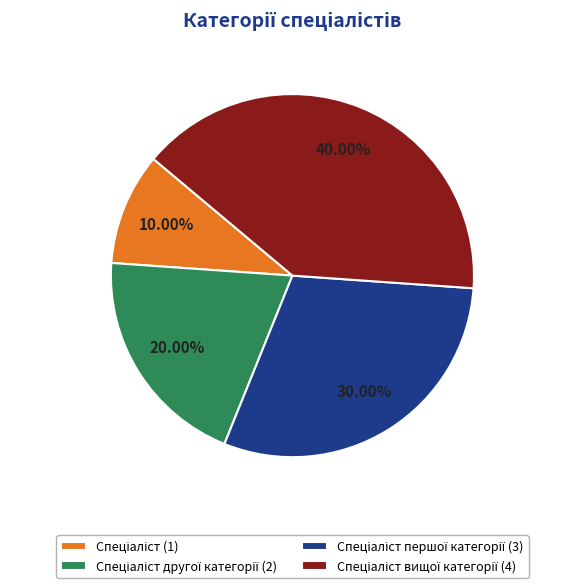

Is there any slice that represents more than half of the pie?

No